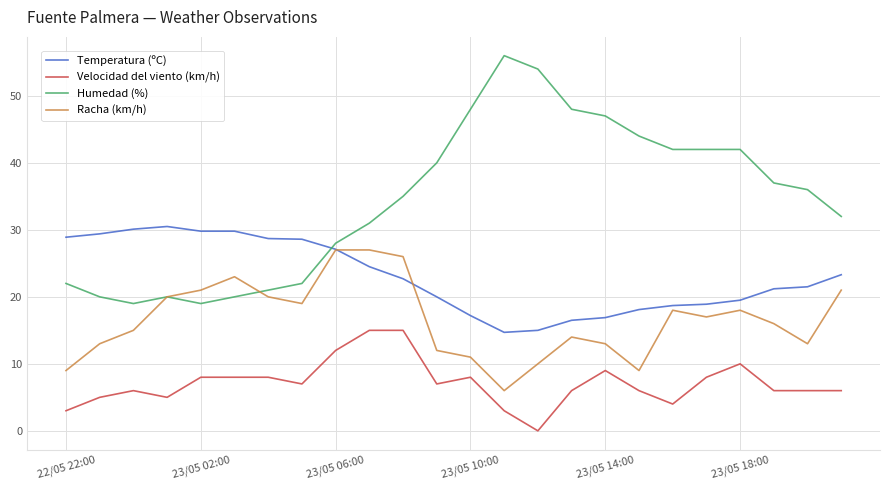

Which series has the largest range (max minus min)?

Humedad (%)